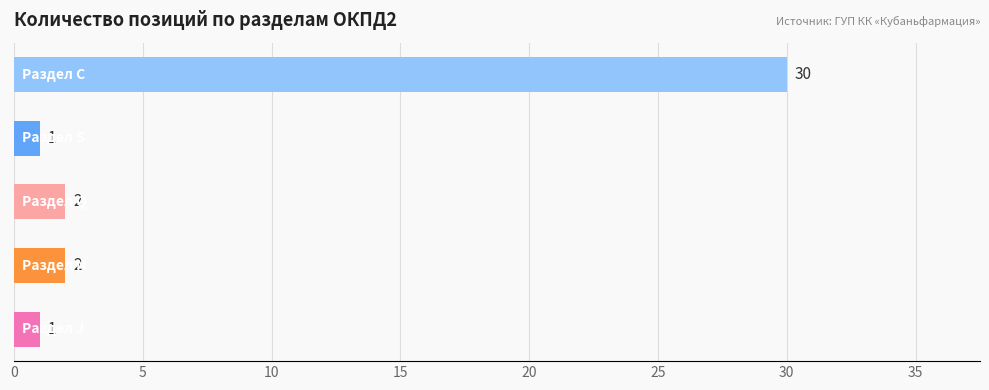

Reading bottom to top, what are all the values shown in this chart?

1	2	2	1	30